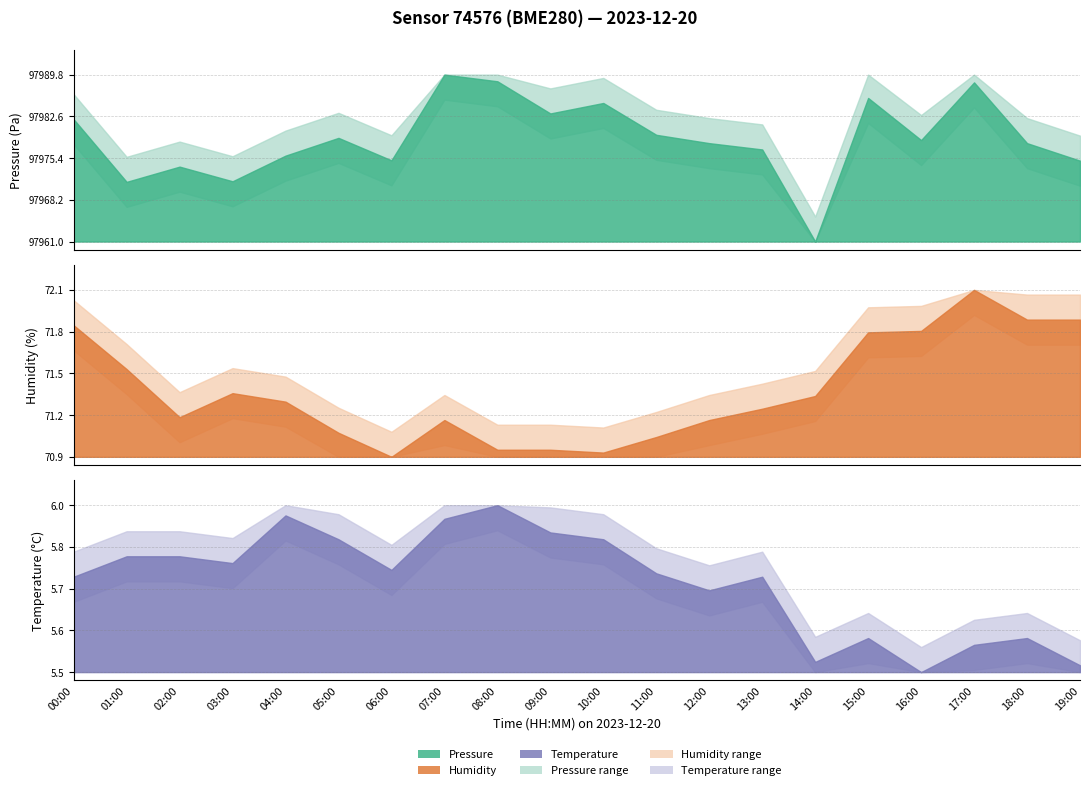

What position from the left is 08:00?

9